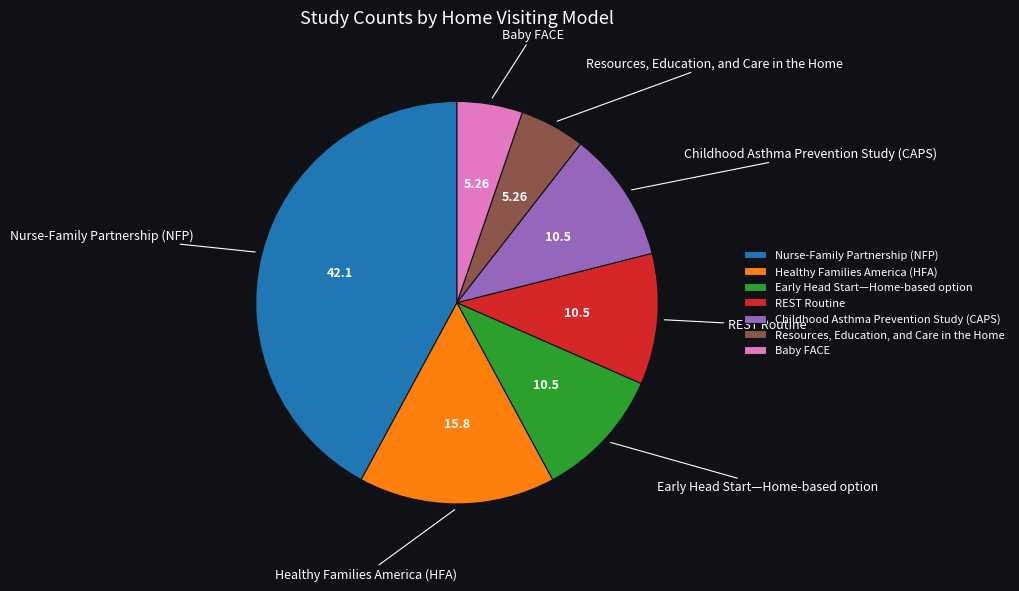

Which slice is the largest?

Nurse-Family Partnership (NFP)